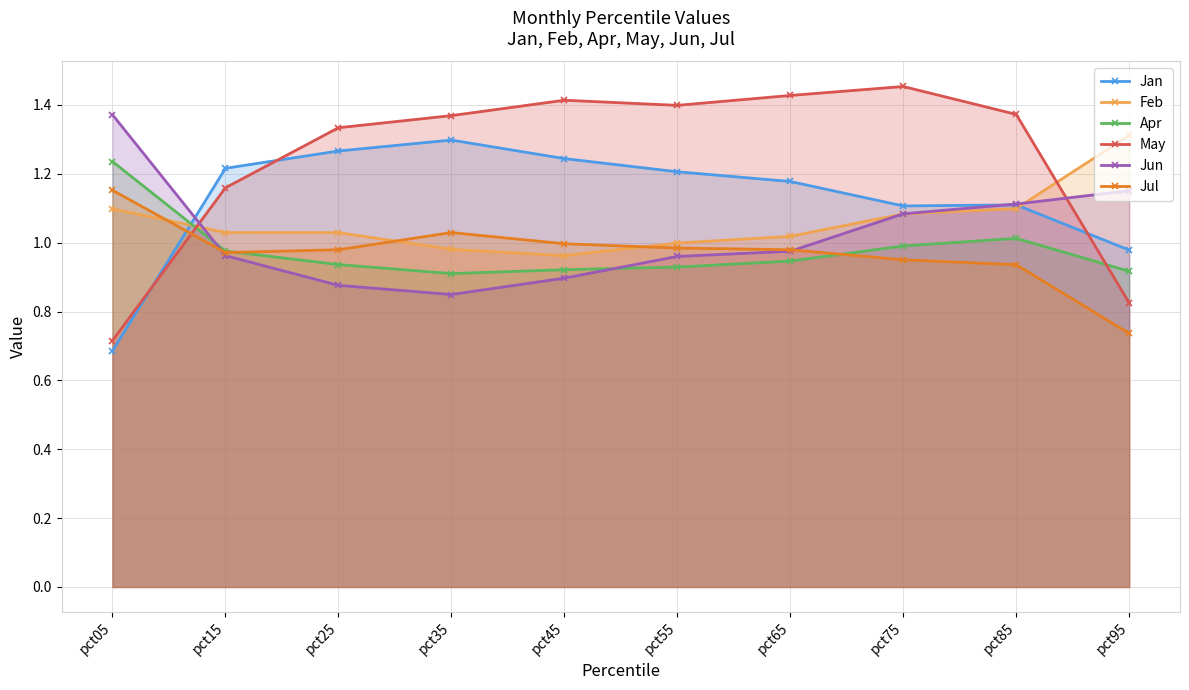

Does the chart display data point markers on the line(s)?

Yes